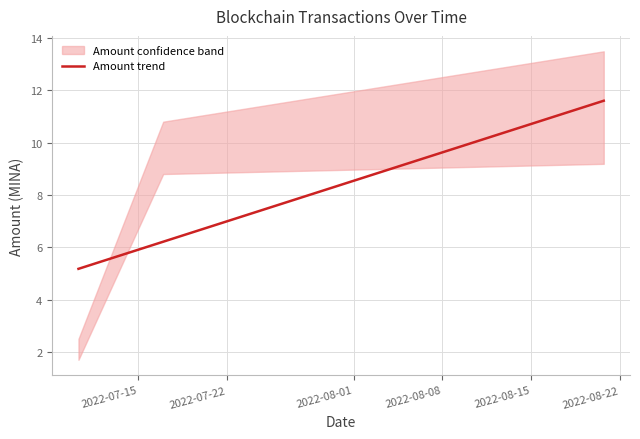

Reading left to right, what are all the values shown in this chart?

5.2	6.2	11.6